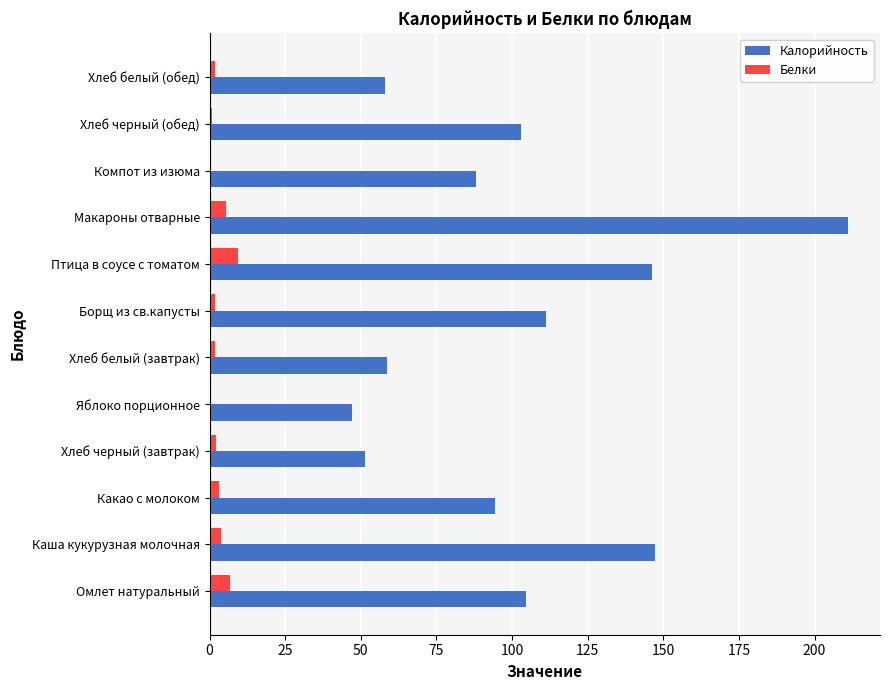

Which series has the largest total across all categories?

Калорийность